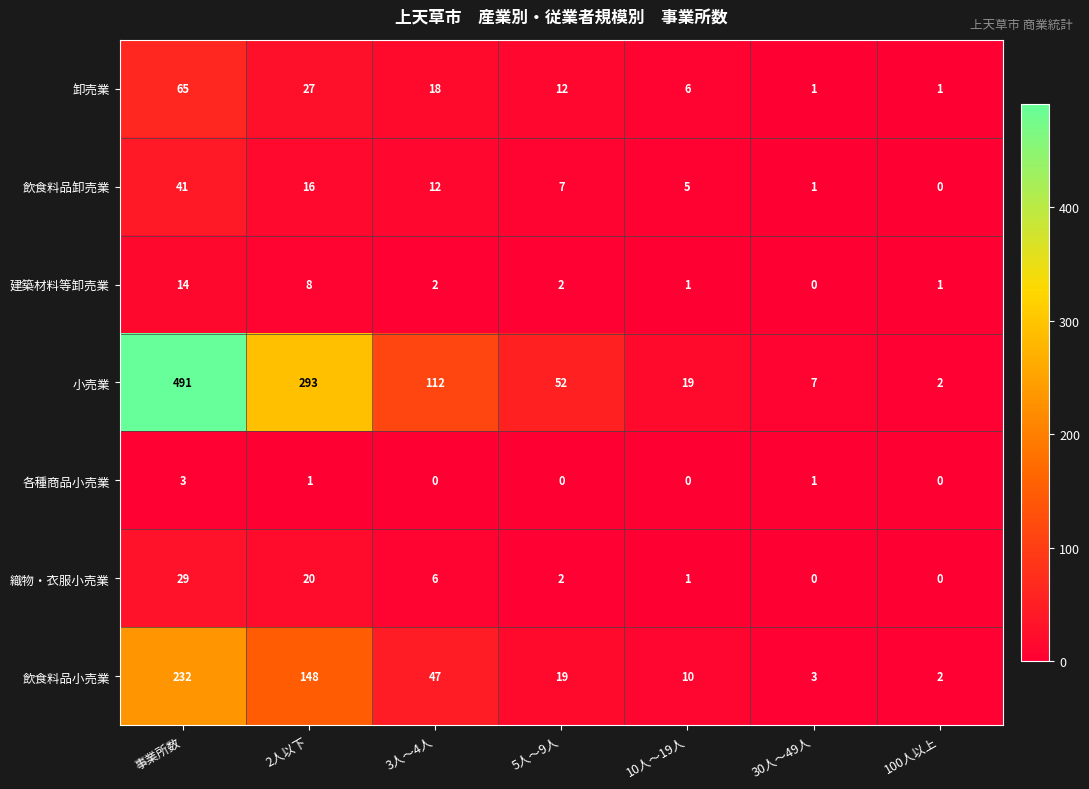

What is the maximum value shown in the chart?

491